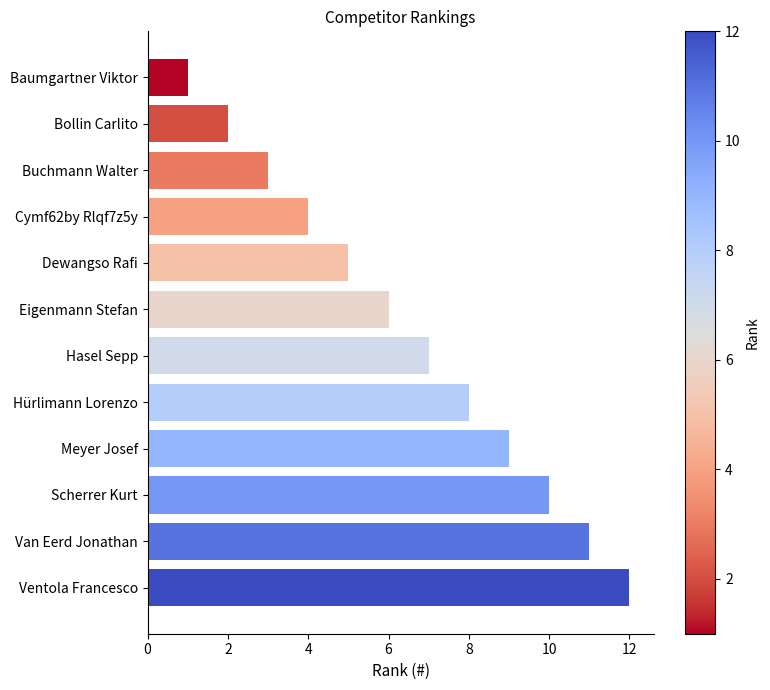

Between Baumgartner Viktor and Scherrer Kurt, which is larger?

Scherrer Kurt